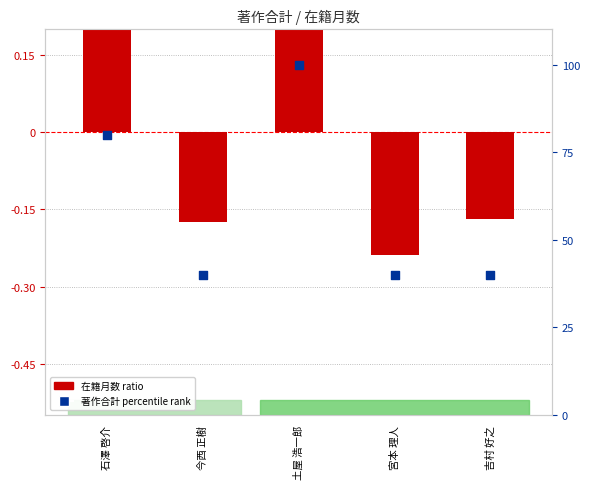

Which series has the largest total across all categories?

著作合計 percentile rank